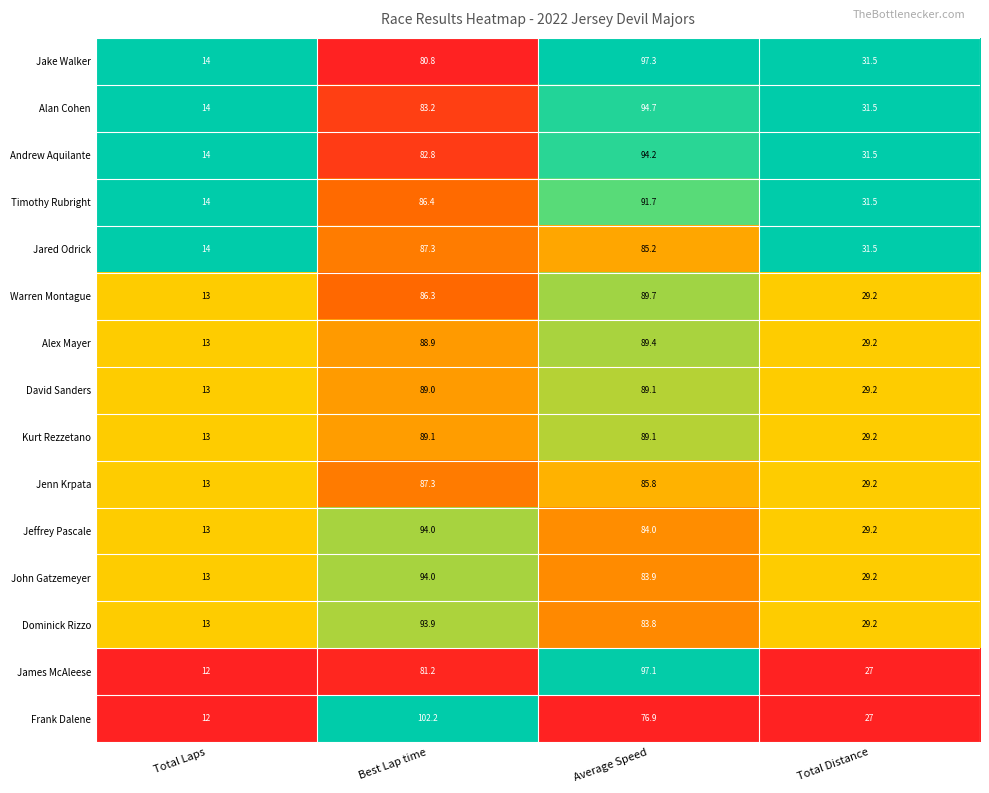

What is the difference between the maximum and minimum values in the Warren Montague series?

76.7